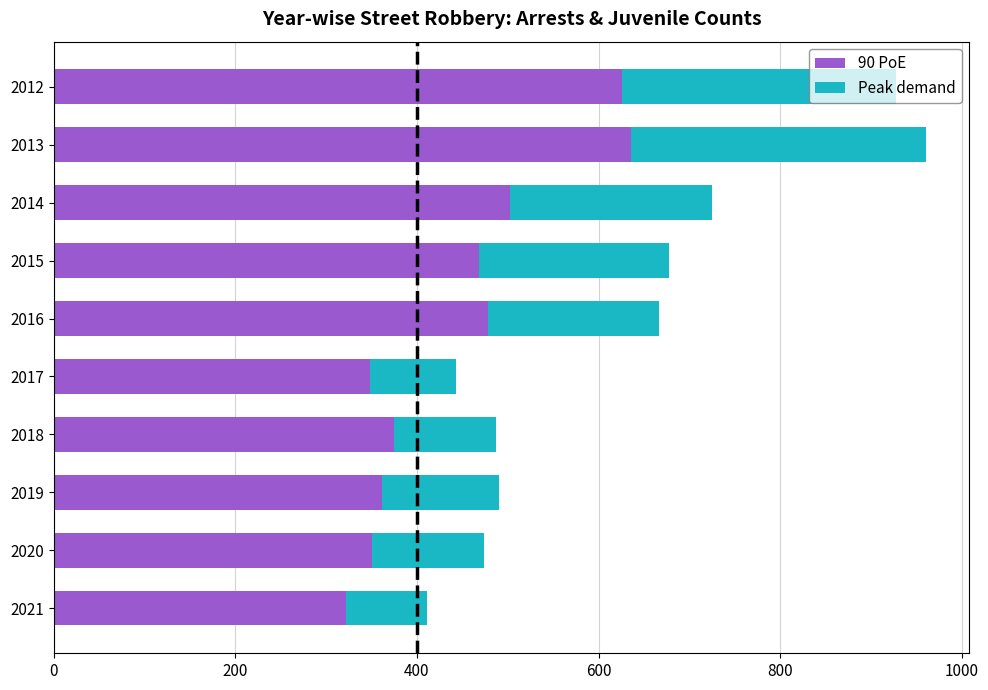

What is the total value across all series at 2015?

677